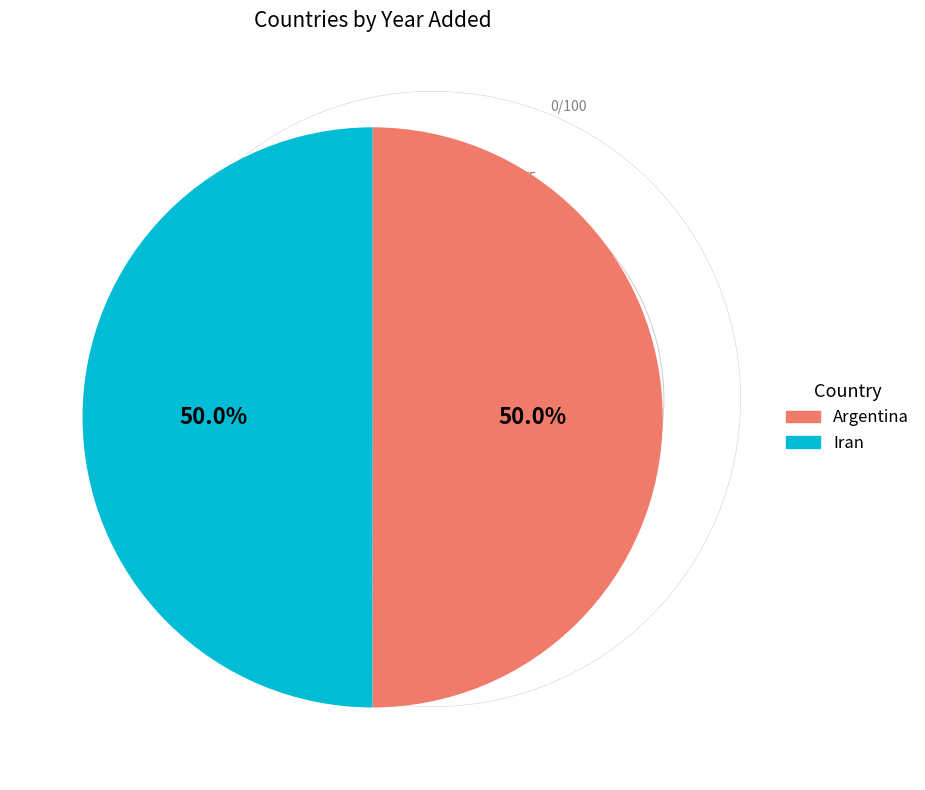

How many slices are in this pie chart?

2